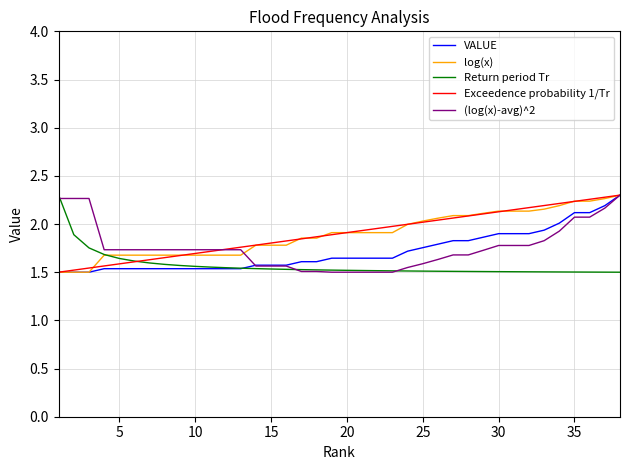

At how many categories does at least one series exceed 2?

17